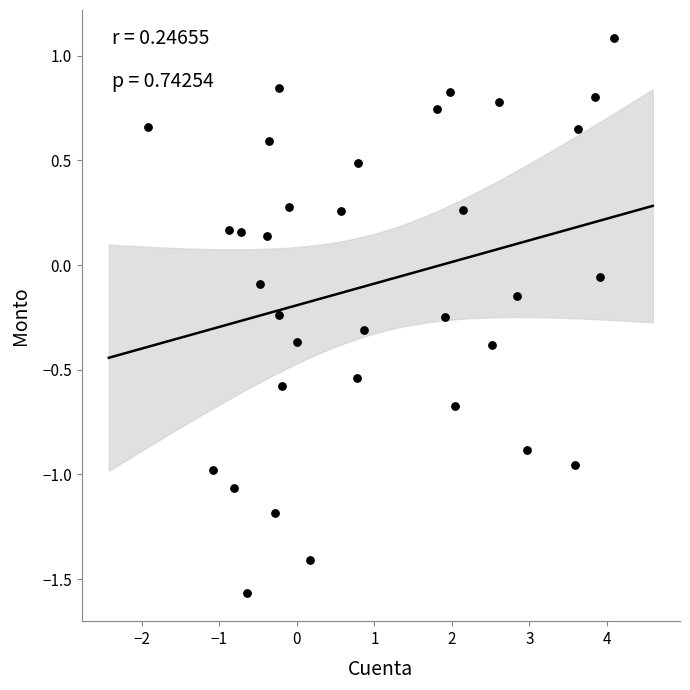

What is the range of X values (max minus min)?

6.0